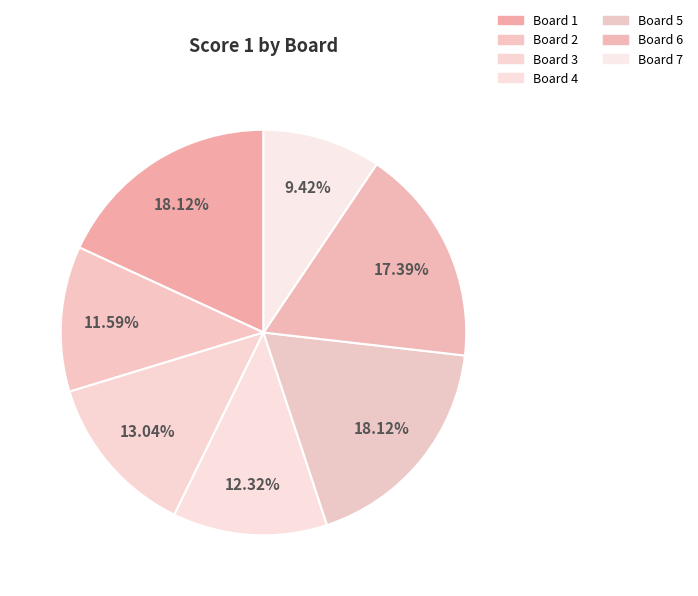

To the nearest percent, what portion does Board 2 represent?

12%